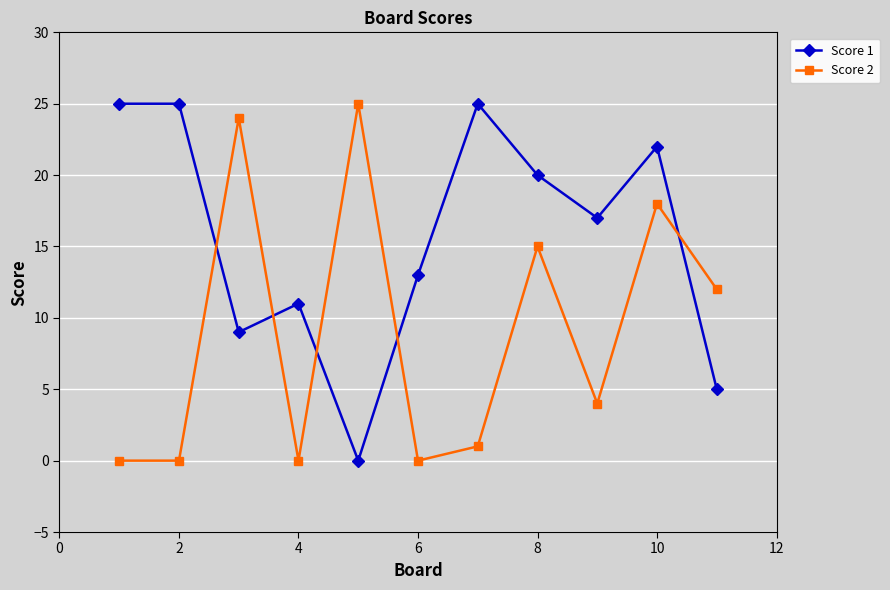

What is the highest value of the Score 1 series?

25